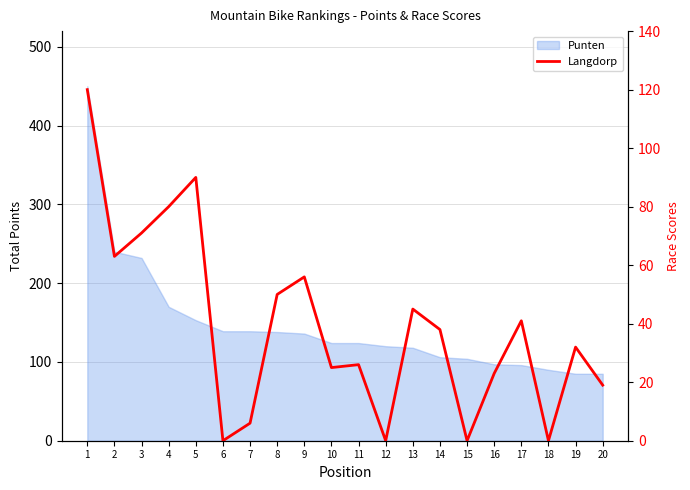

What is the change in value from 3 to 20?

-52